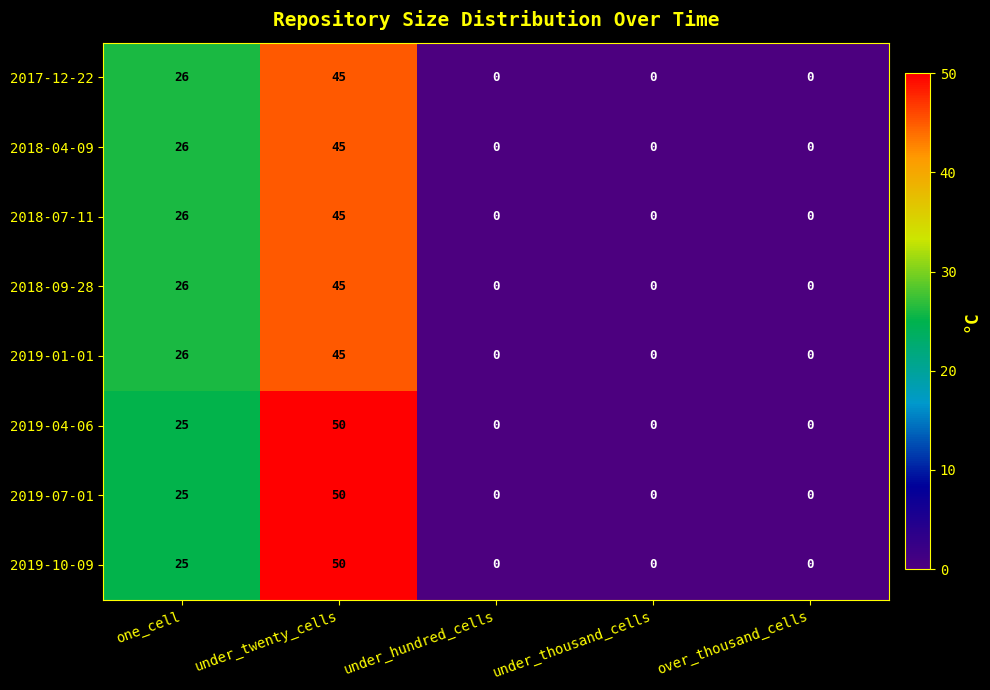

What is the sum of the 2018-04-09 values at one_cell and under_twenty_cells?

71